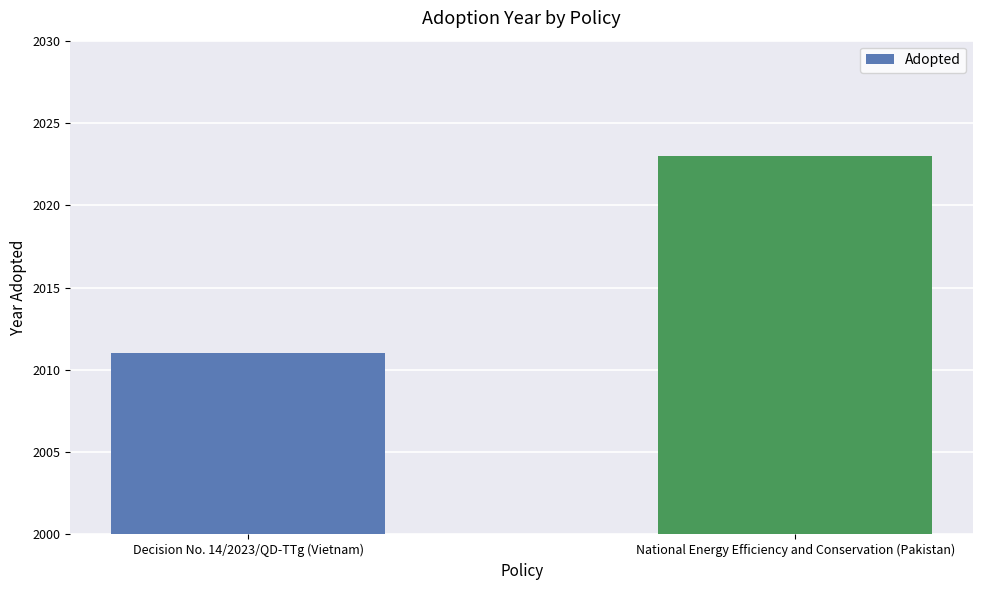

List the labels in order of value, largest first.

National Energy Efficiency and Conservation (Pakistan), Decision No. 14/2023/QD-TTg (Vietnam)